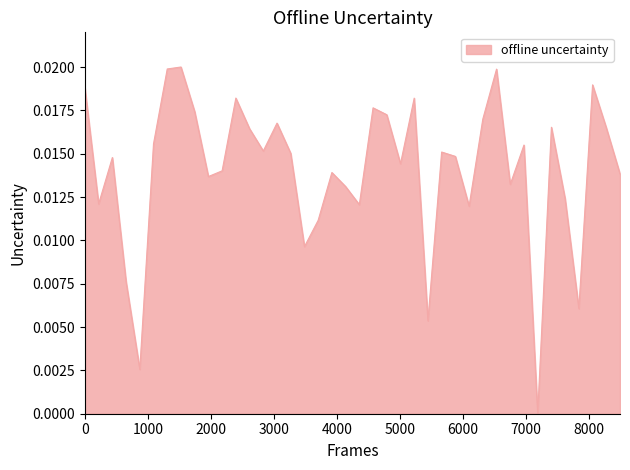

Is this an area chart (filled region under the line)?

Yes